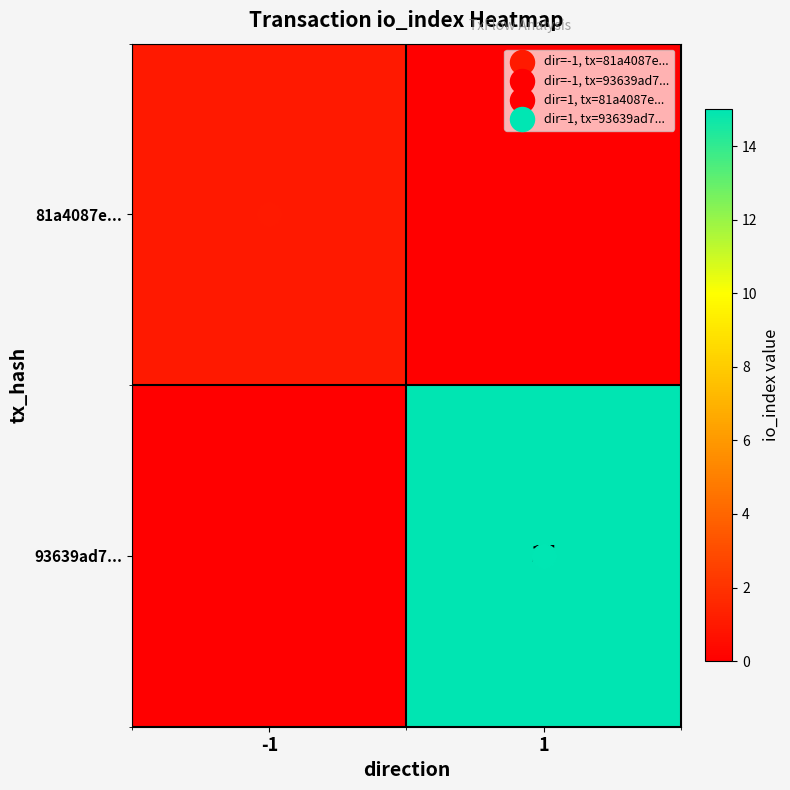

What is the sum of the 93639ad7... values at -1 and 1?

15